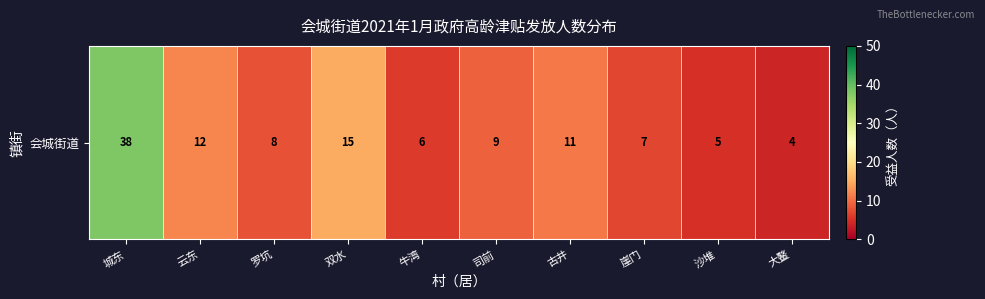

Which label corresponds to the largest value in the chart?

城东